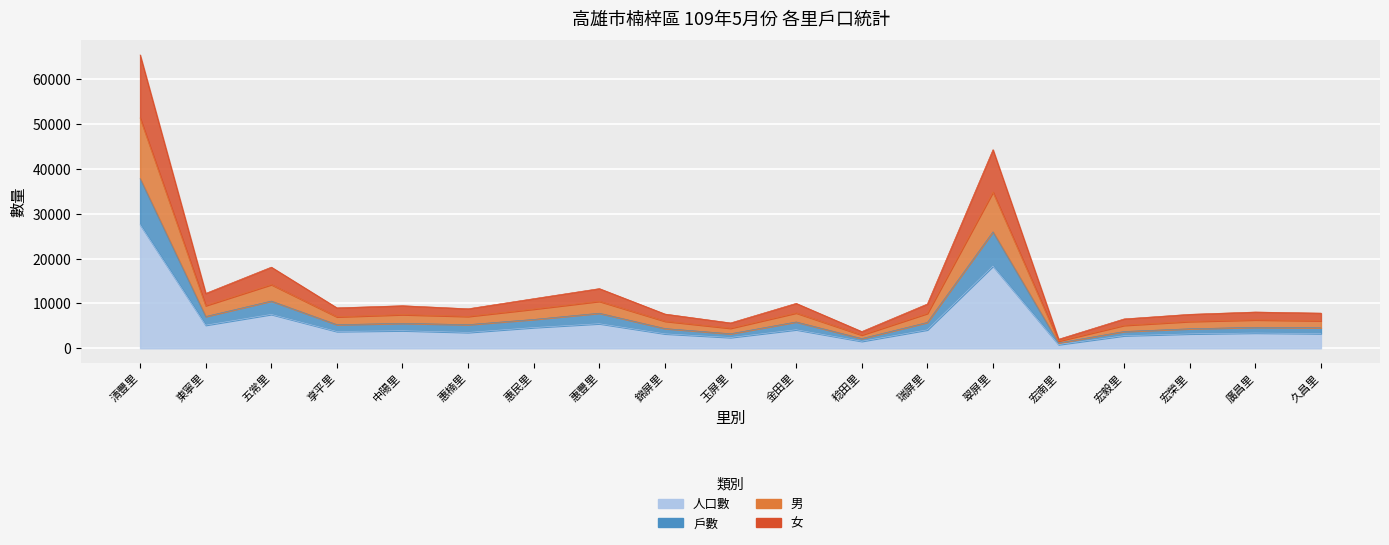

At which category does 人口數 reach its first local valley?

東寧里